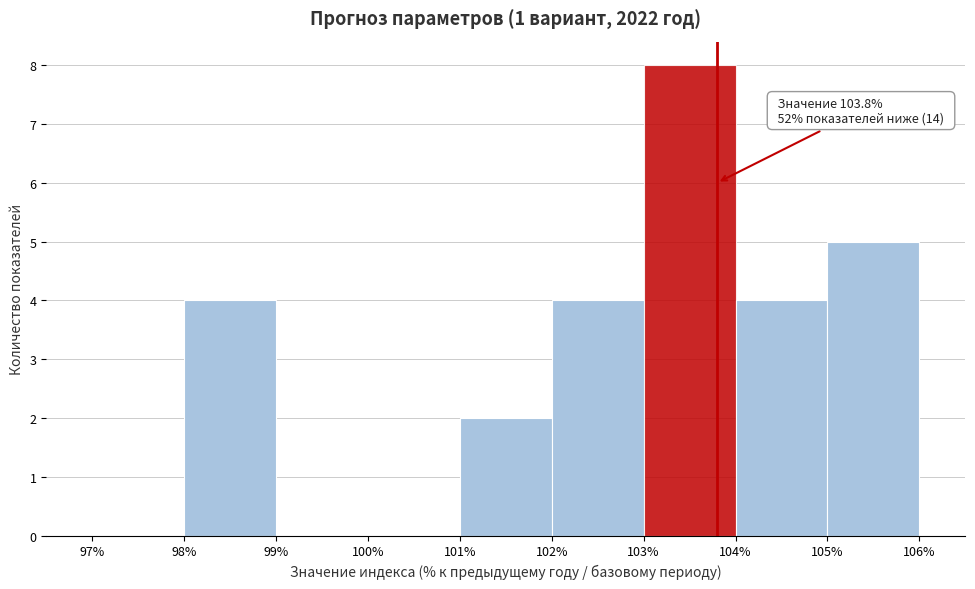

Over which range of the x-axis is the bar tallest?

103% to 104%